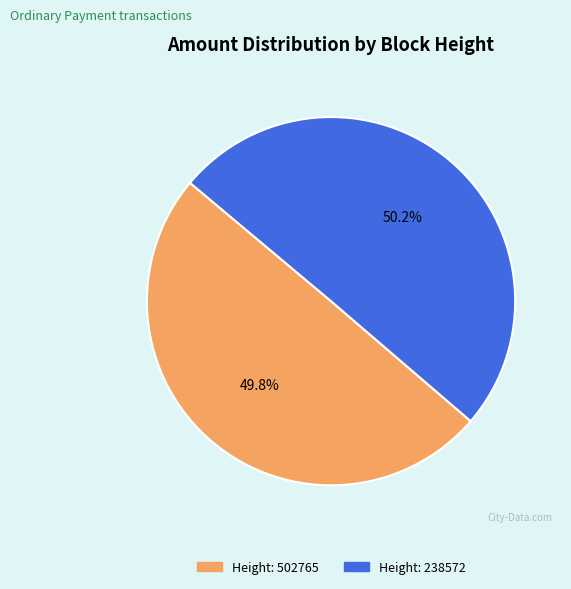

Does any single category account for the majority?

Yes